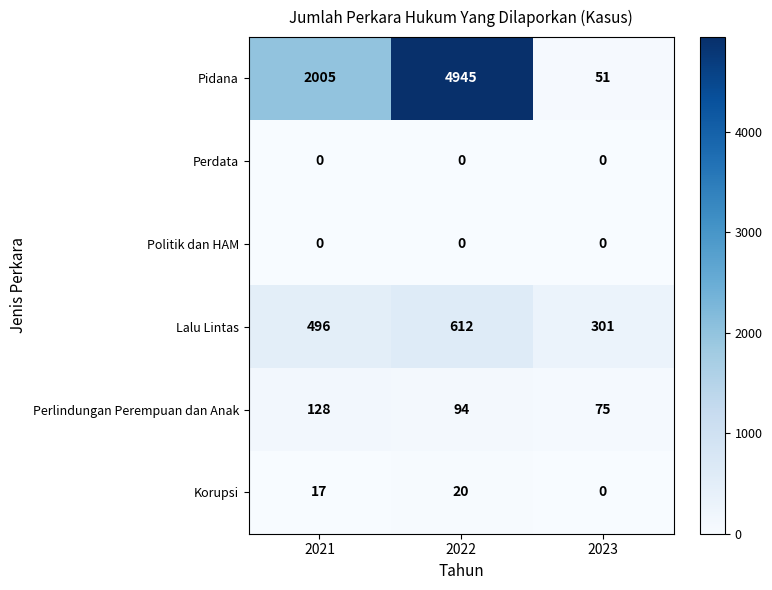

At which category is the sum across all series the highest?

2022